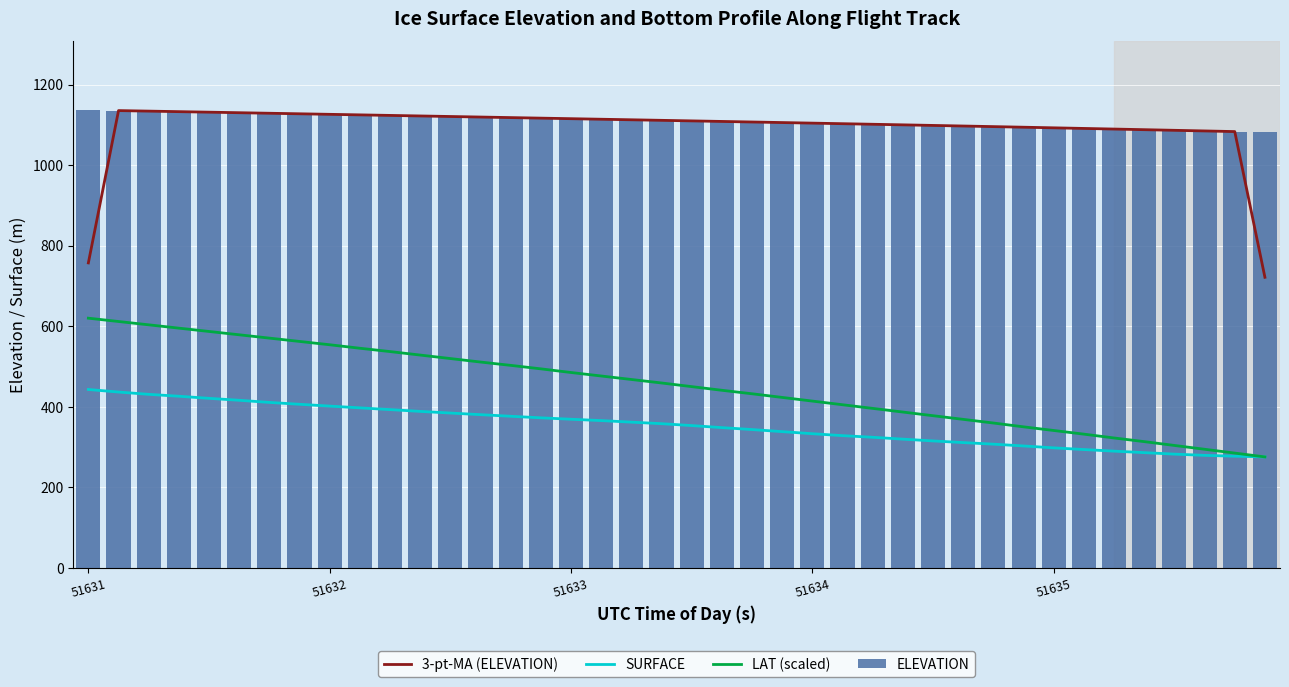

Is the value of ELEVATION at 39 greater than the value of LAT (scaled) at 10?

Yes